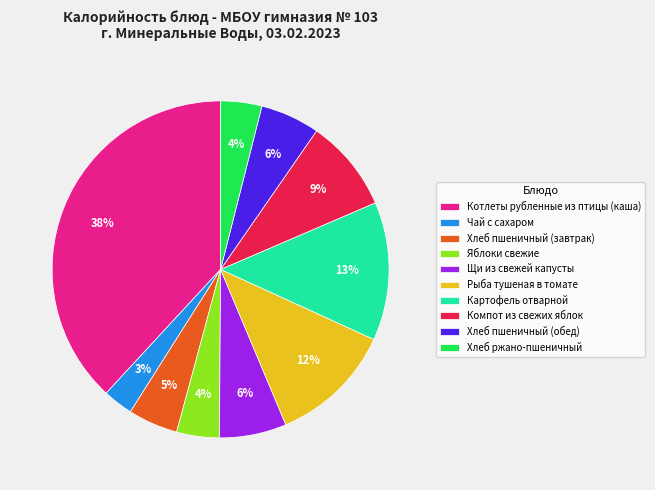

Which category has the biggest portion of the pie?

Котлеты рубленные из птицы (каша)